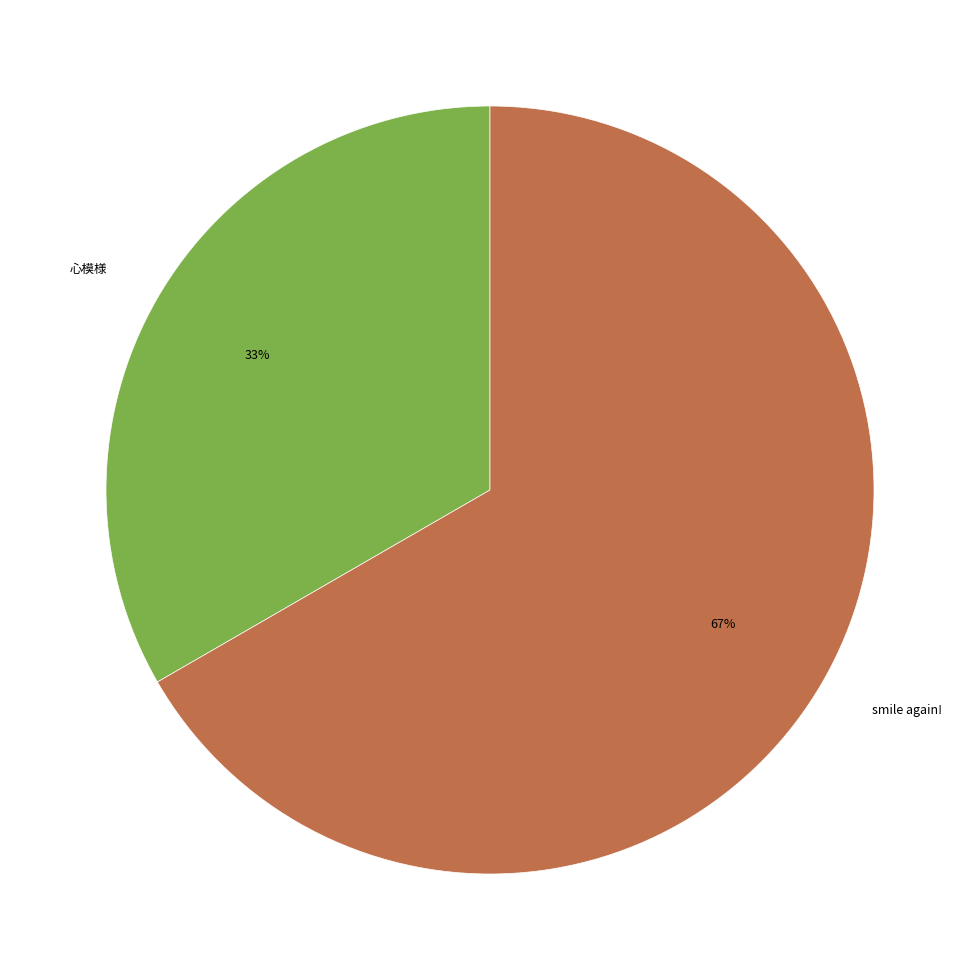

How many segments does this pie chart have?

2